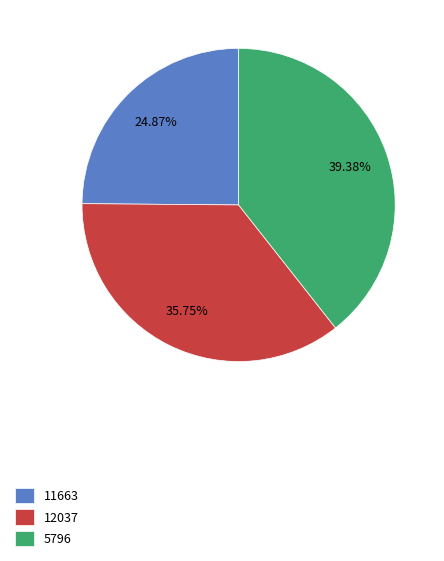

To the nearest percent, what is the difference between the 12037 and 11663 slice percentages?

11%